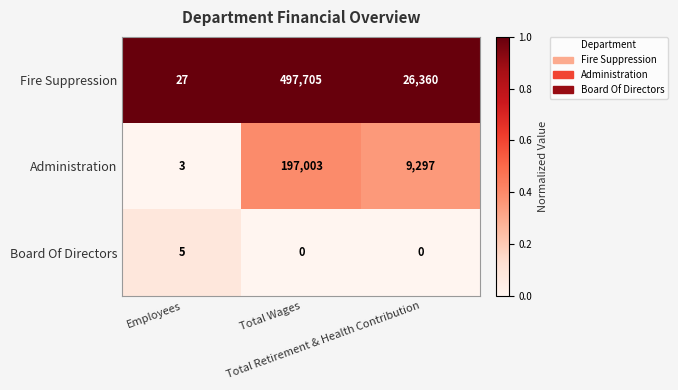

Which series changed the most between Employees and Total Wages?

Fire Suppression